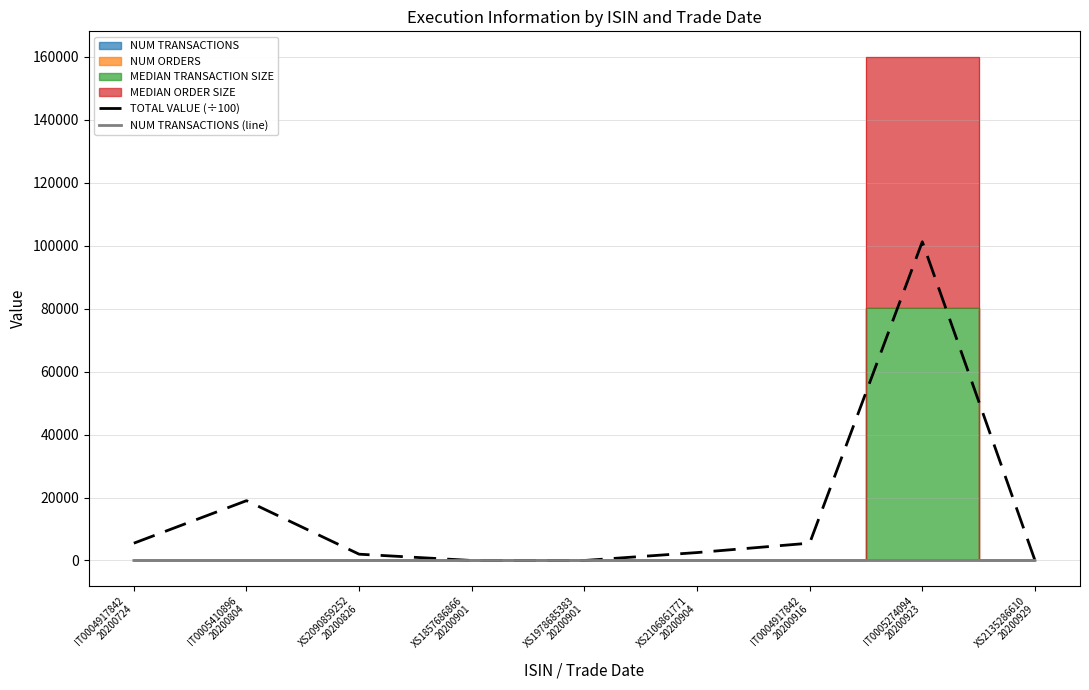

Between IT0004917842
20200916 and XS2135286610
20200929, which is larger?

IT0004917842
20200916